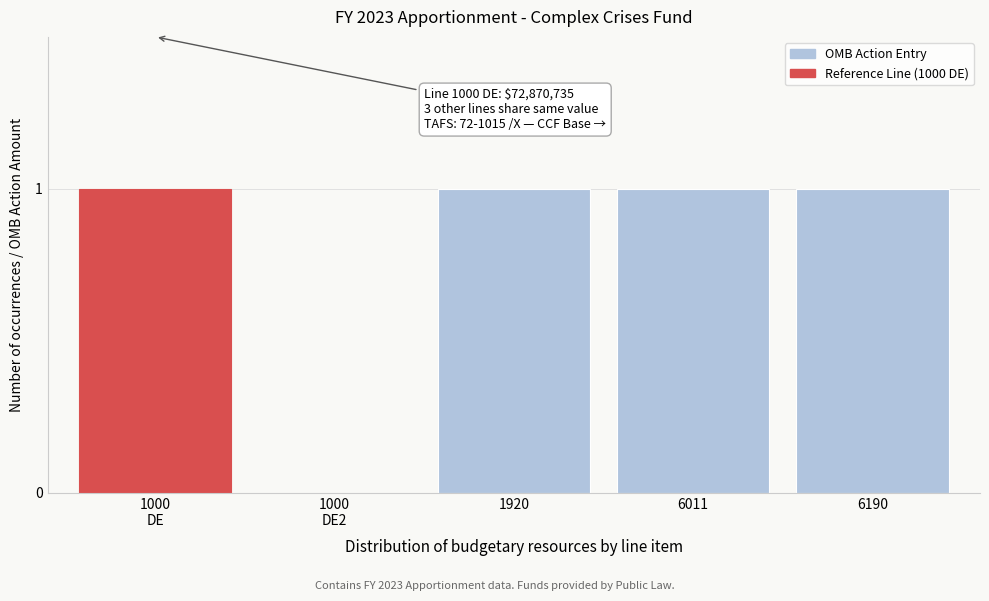

What is the sum of all values?

4